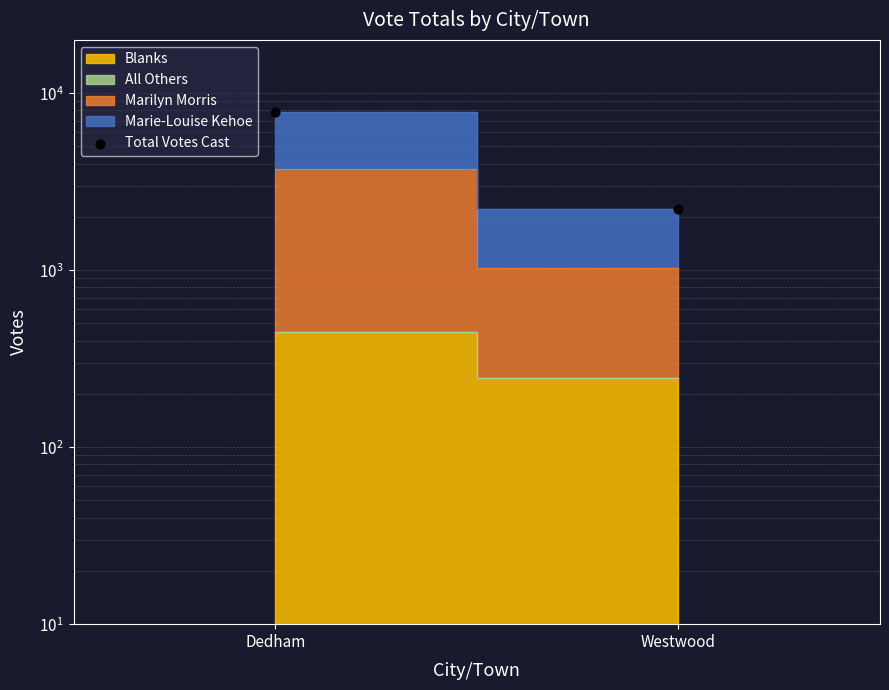

Approximately how many times larger is the value at Westwood compared to Dedham?

0.3